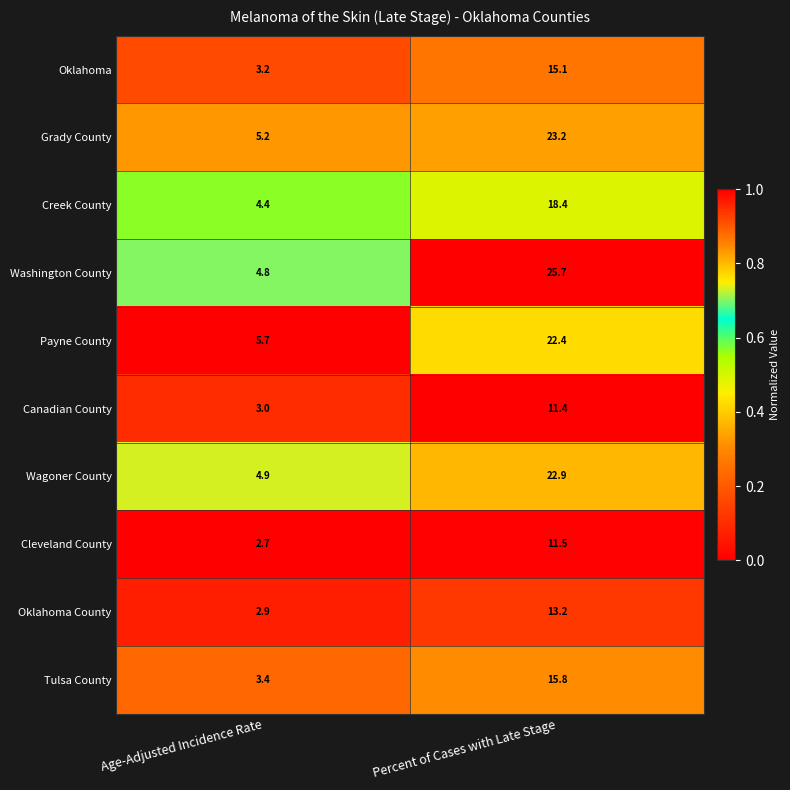

What is the spread (max minus min) of values at Age-Adjusted Incidence Rate?

3.0